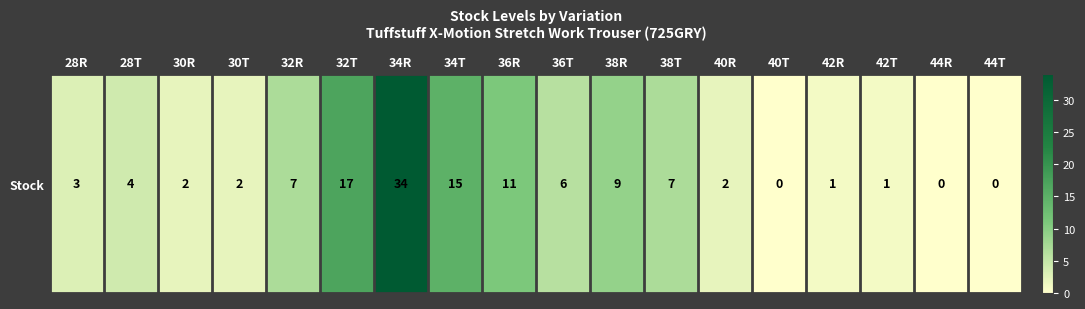

Reading left to right, what are all the values shown in this chart?

28R=3	28T=4	30R=2	30T=2	32R=7	32T=17	34R=34	34T=15	36R=11	36T=6	38R=9	38T=7	40R=2	40T=0	42R=1	42T=1	44R=0	44T=0